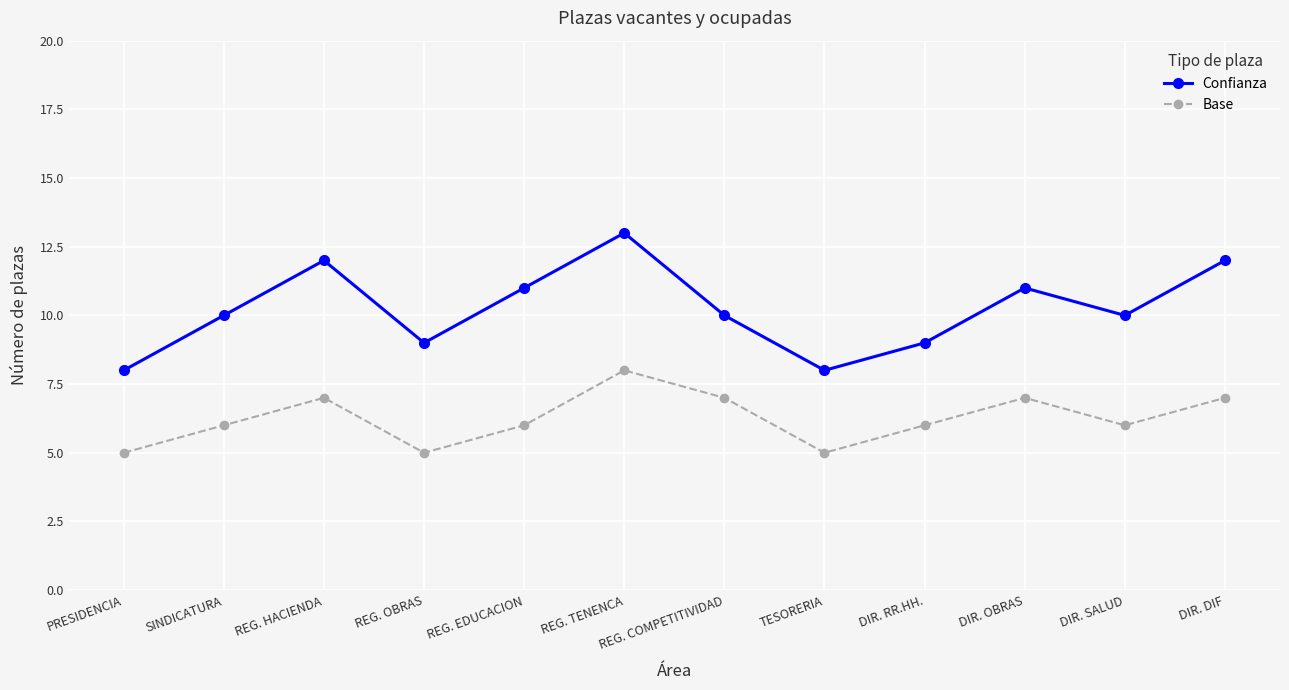

True or false: Base and Confianza intersect in this chart.

False